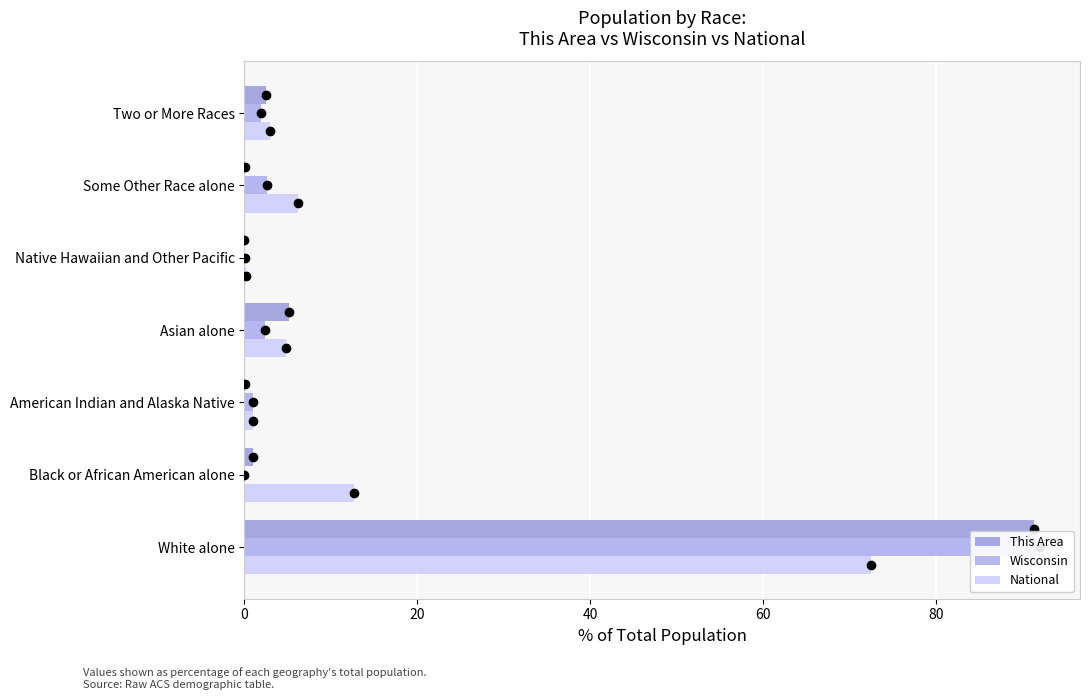

Are the bars horizontal?

Yes